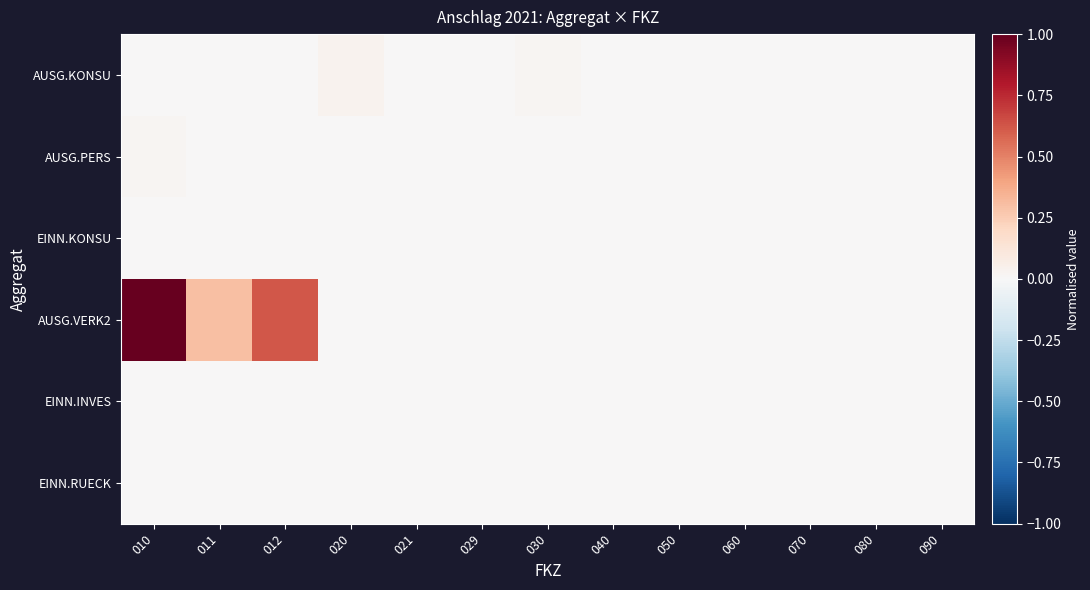

Rank the series by their maximum value, from lowest to highest.

EINN.INVES, EINN.RUECK, EINN.KONSU, AUSG.PERS, AUSG.KONSU, AUSG.VERK2